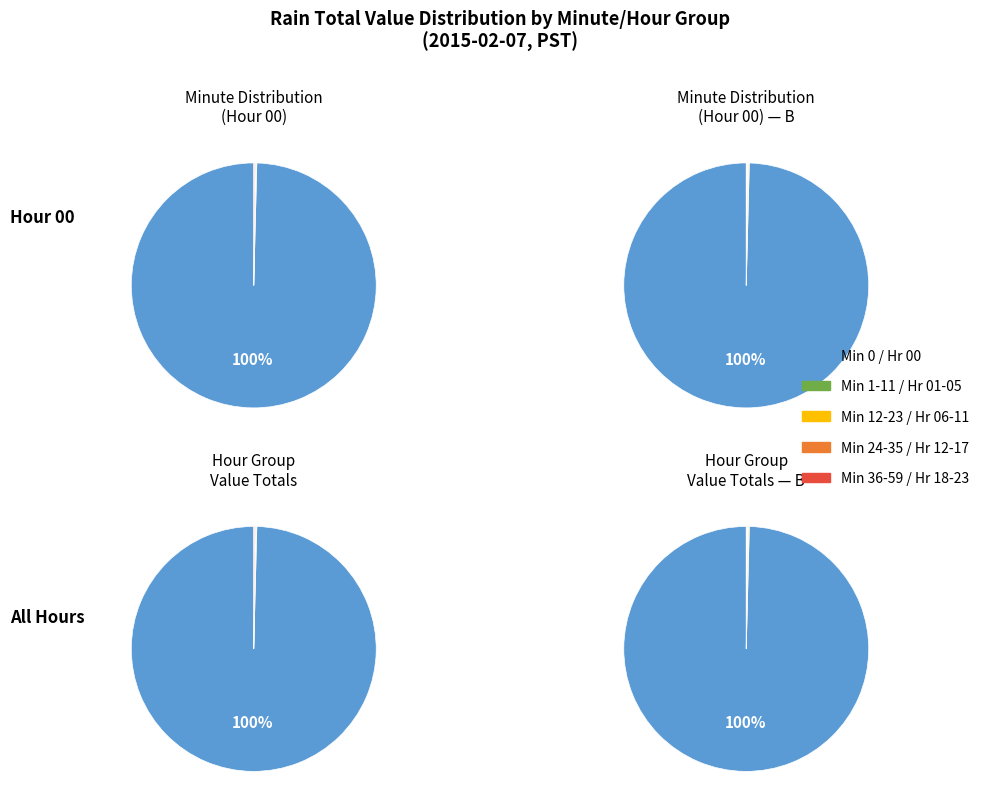

How many segments does this pie chart have?

5